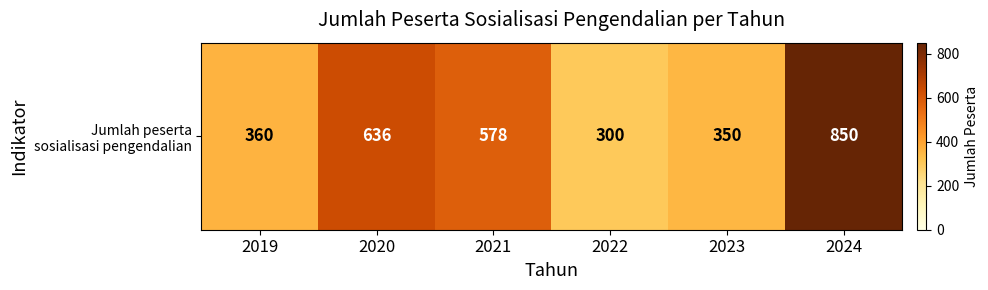

The value at 2021 is 578. True or false?

True